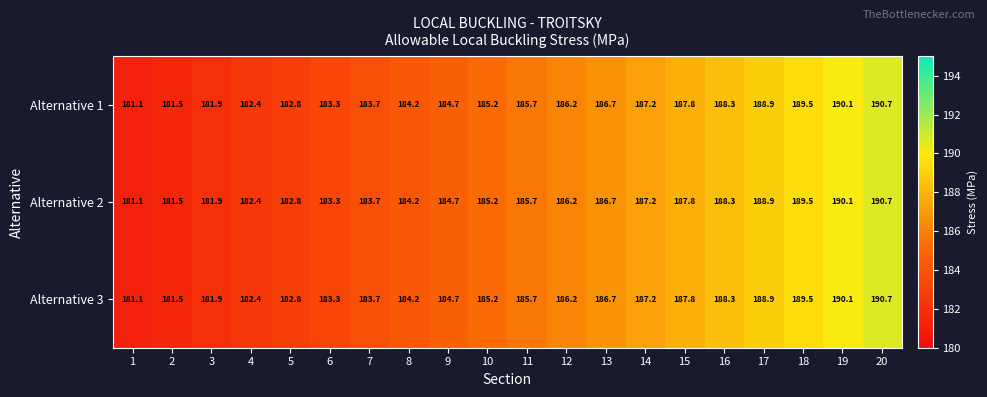

What is the sum of the Alternative 1 values at 17 and 6?

372.2